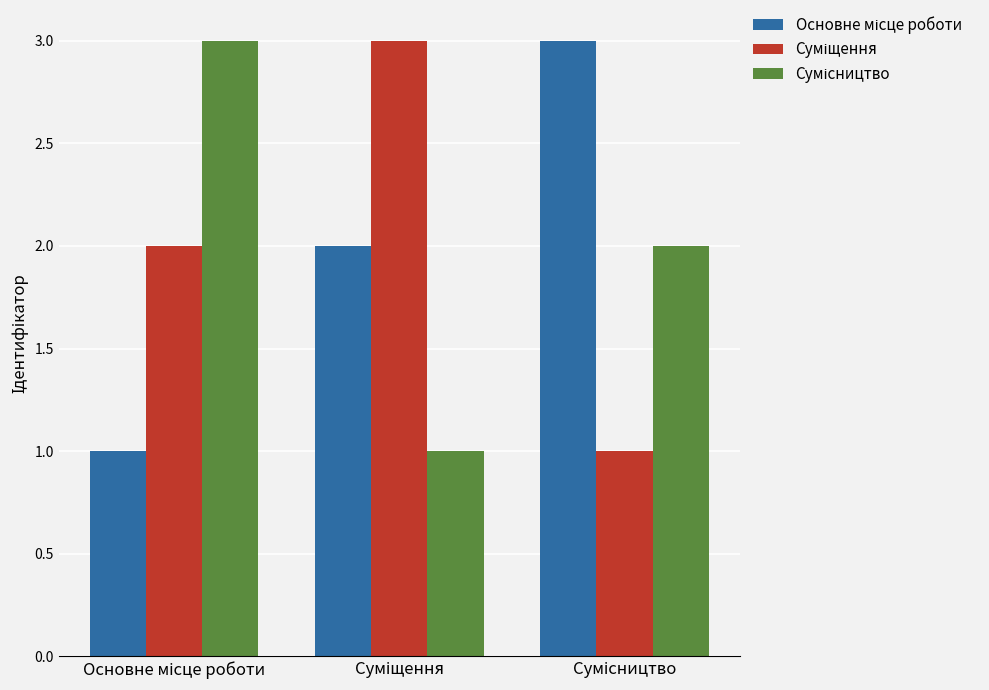

What is the greatest value displayed?

3